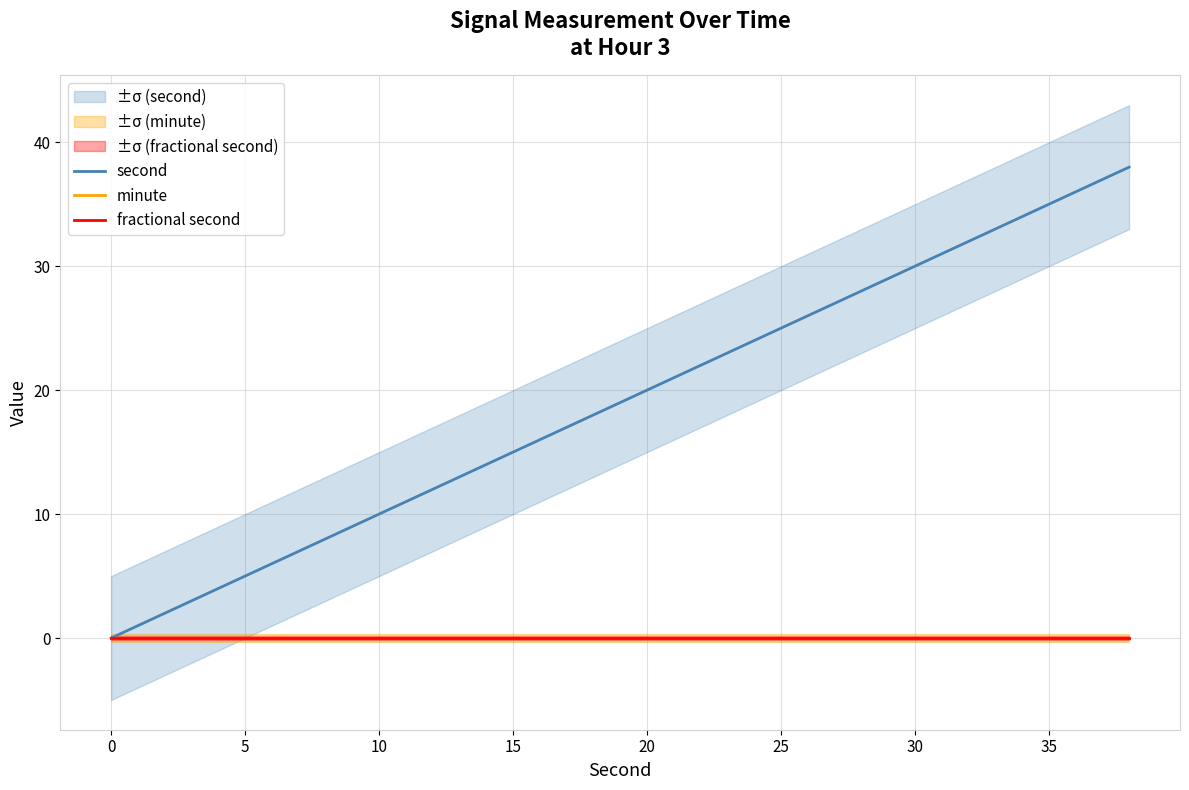

Which series has the widest spread of values?

second